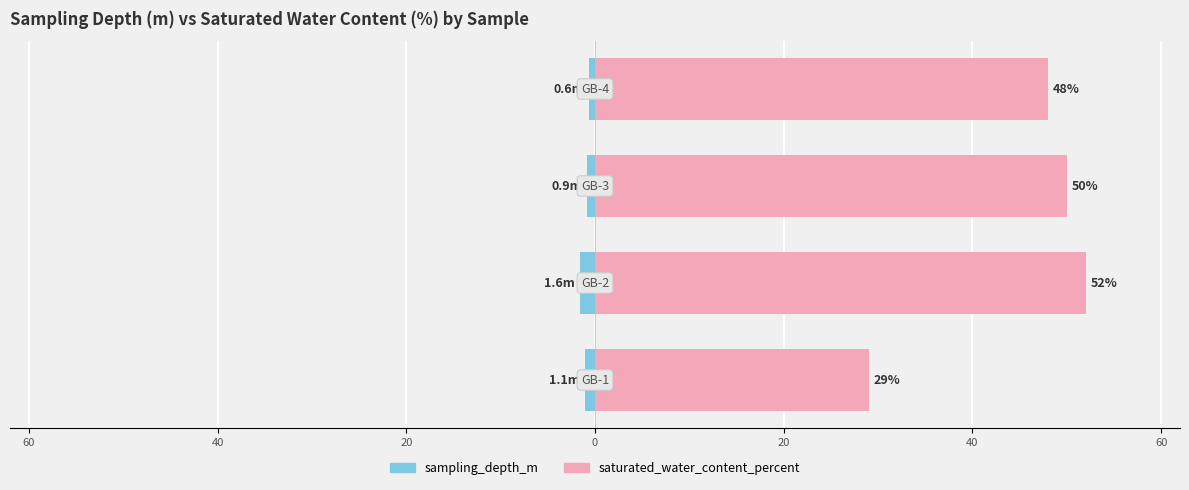

Which series has the largest range (max minus min)?

saturated_water_content_percent